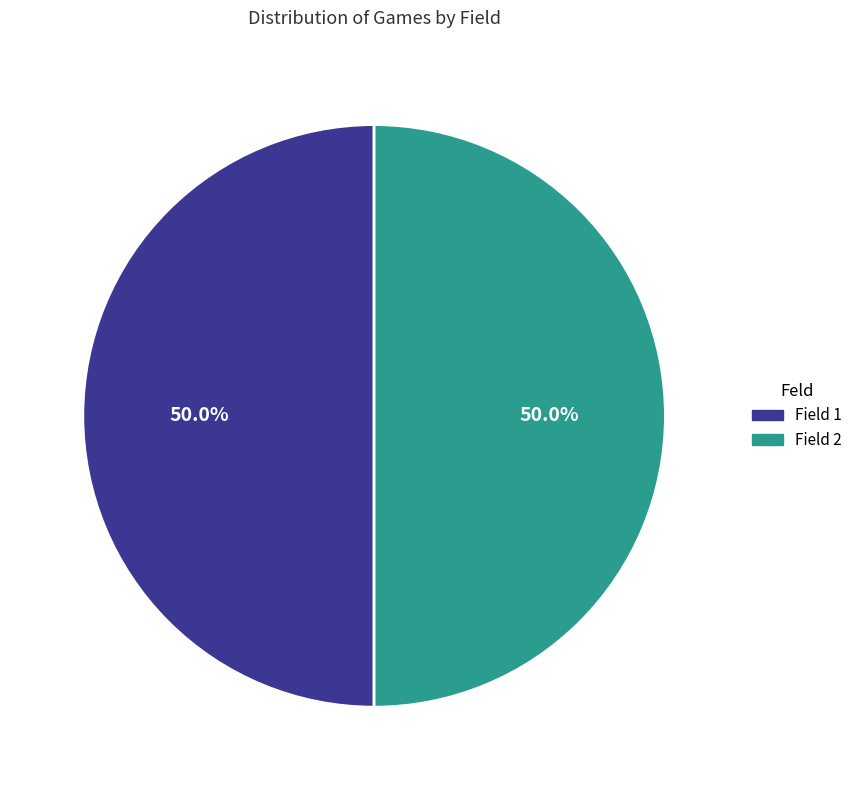

How many slices are in this pie chart?

2